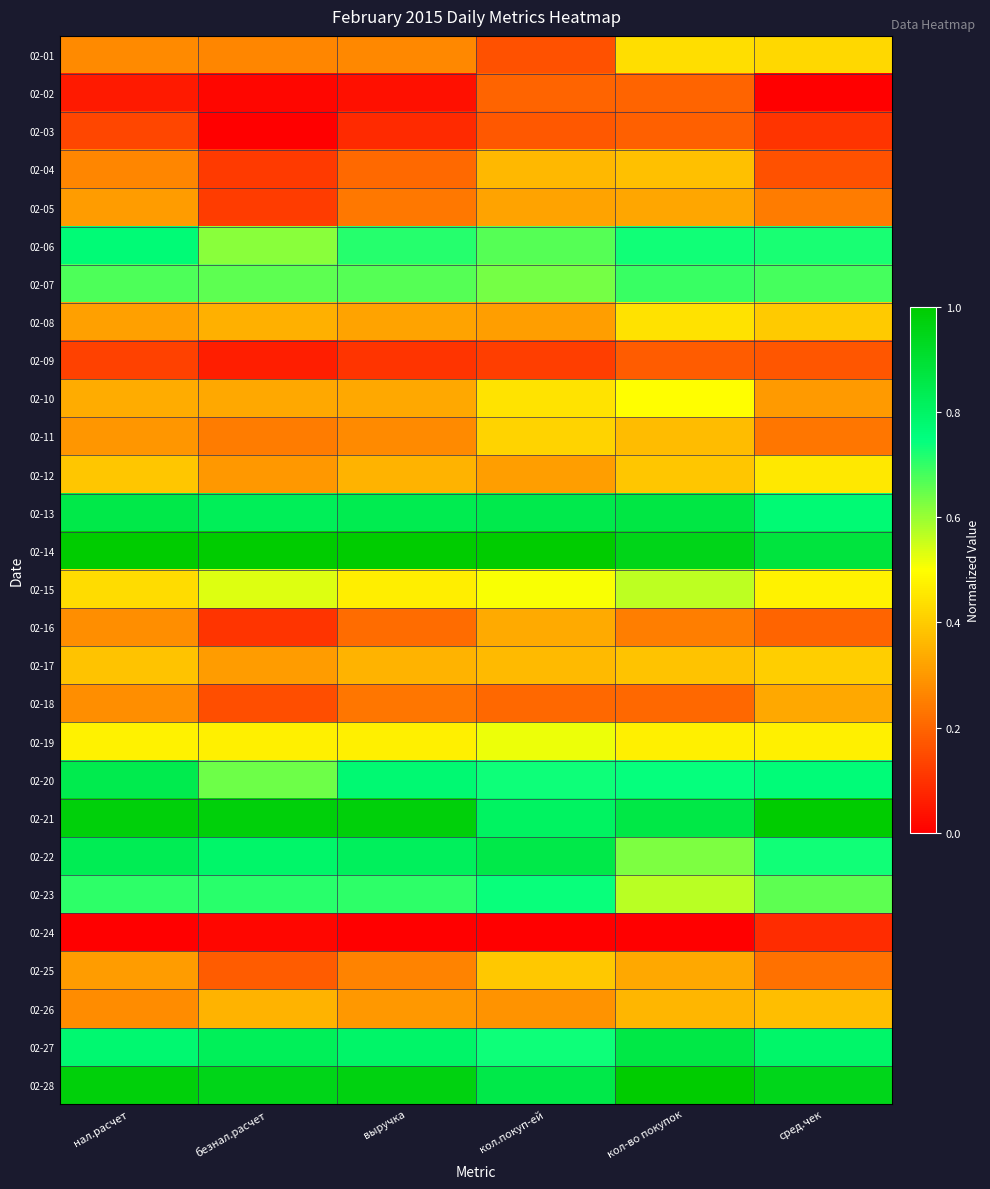

At which category does the chart reach its peak across all series?

нал.расчет